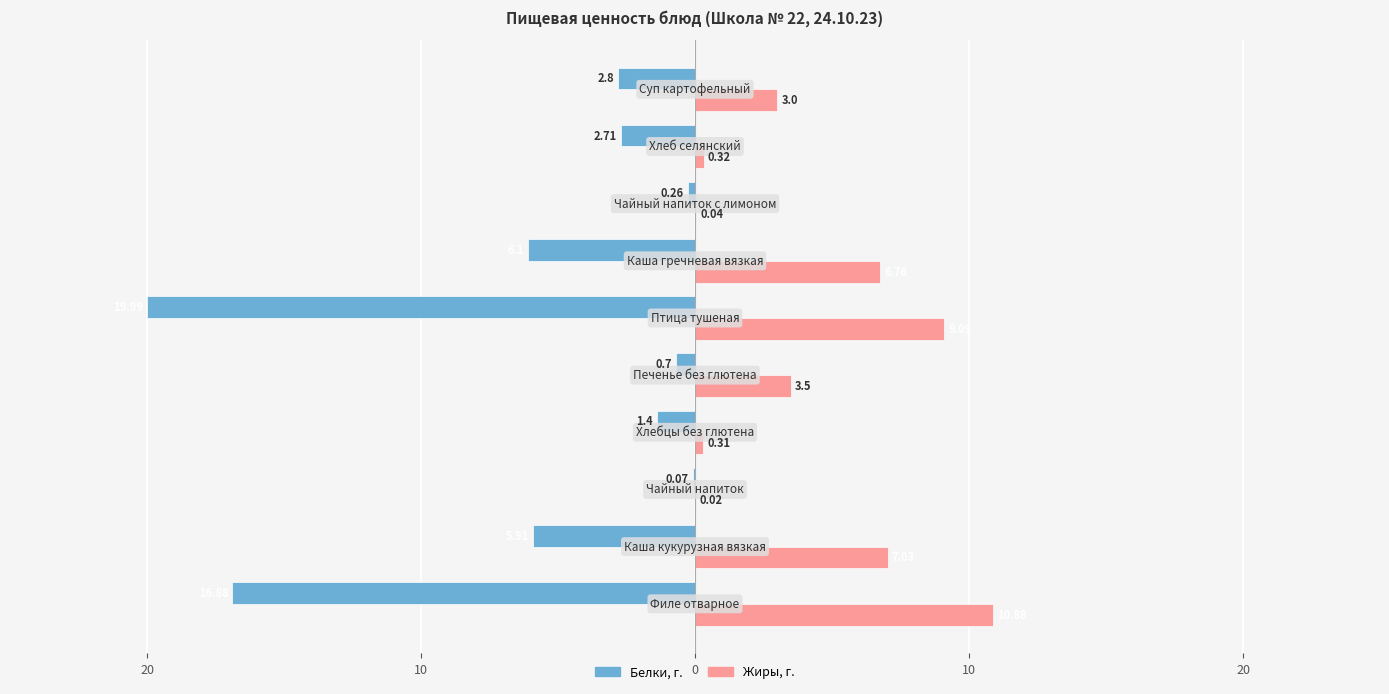

What is the minimum value shown in the chart?

-20.0